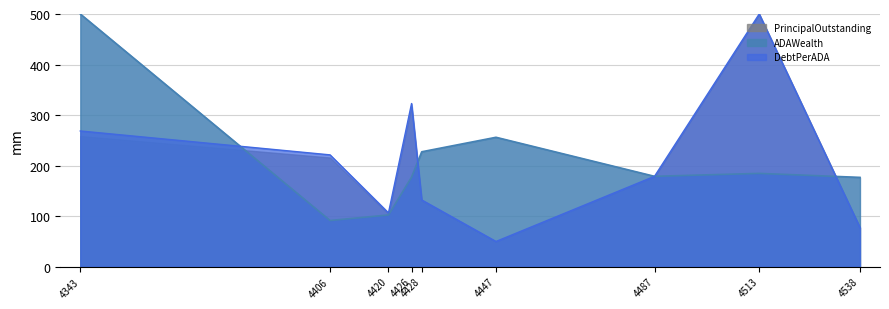

What are all the series names shown in the legend?

PrincipalOutstanding, ADAWealth, DebtPerADA